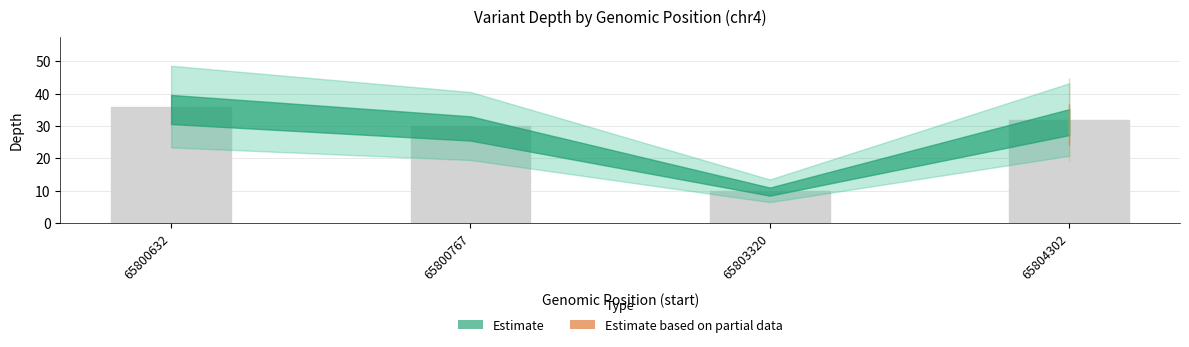

Reading left to right, what are all the values shown in this chart?

65800632=36	65800767=30	65803320=10	65804302=32